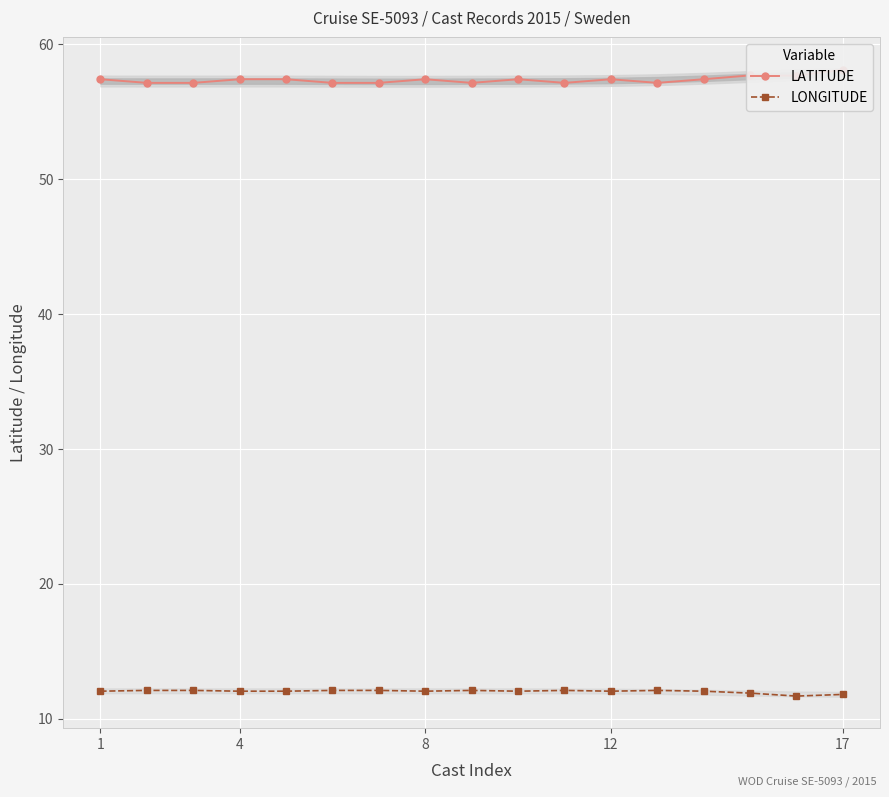

True or false: LONGITUDE has more than 1 interior local peaks.

True